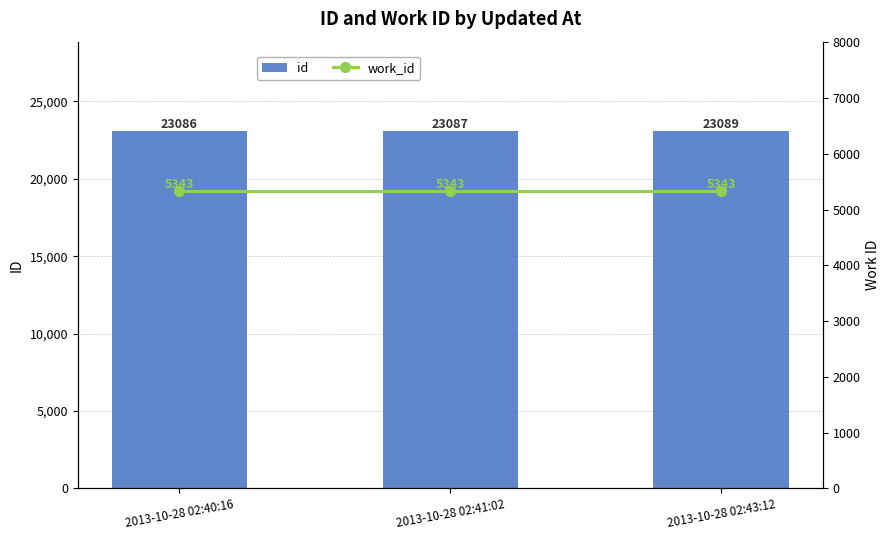

Which category has the lowest value across all series?

2013-10-28 02:40:16